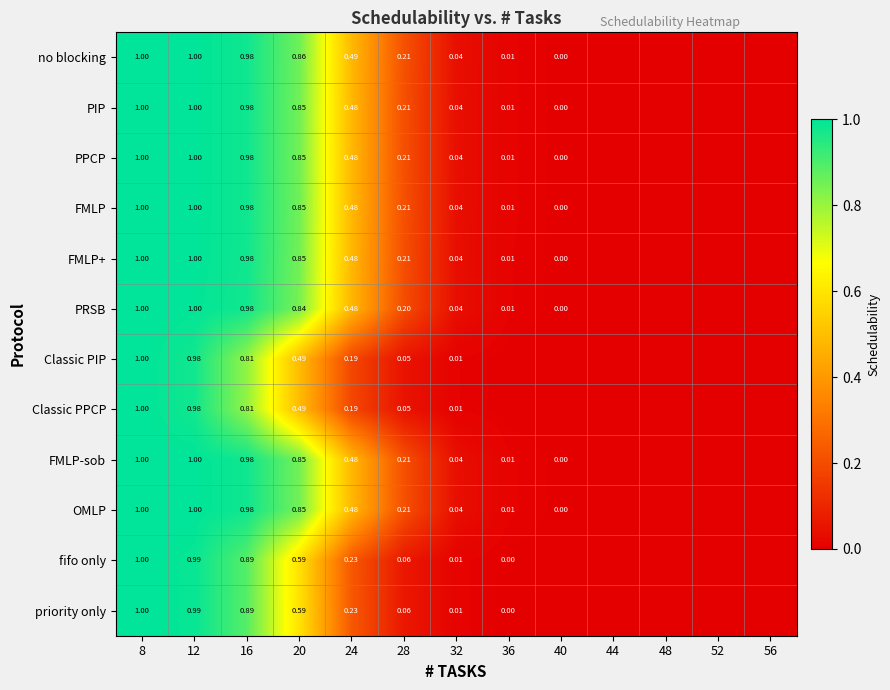

Which category has the highest value across all series?

8